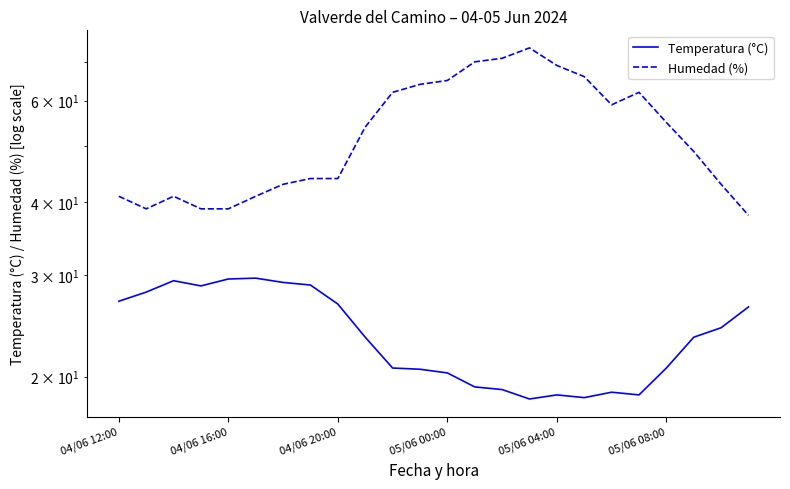

Read the Humedad (%) value at 04/06 12:00.

41.0